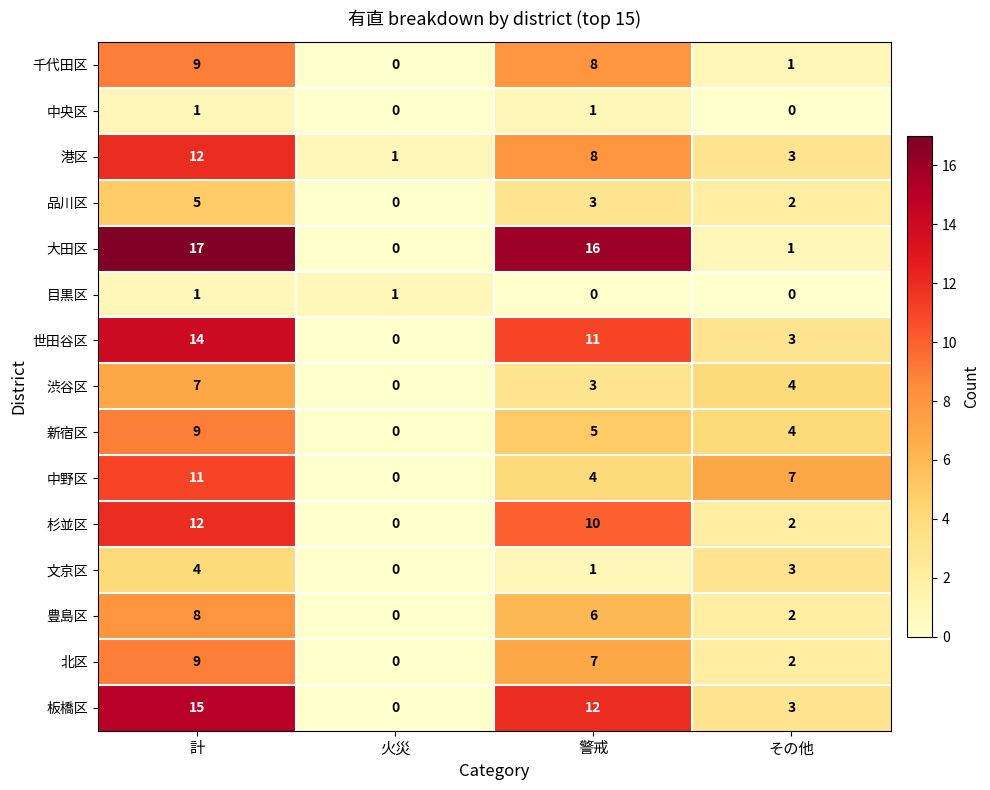

What is the difference between the highest and lowest values at その他?

7